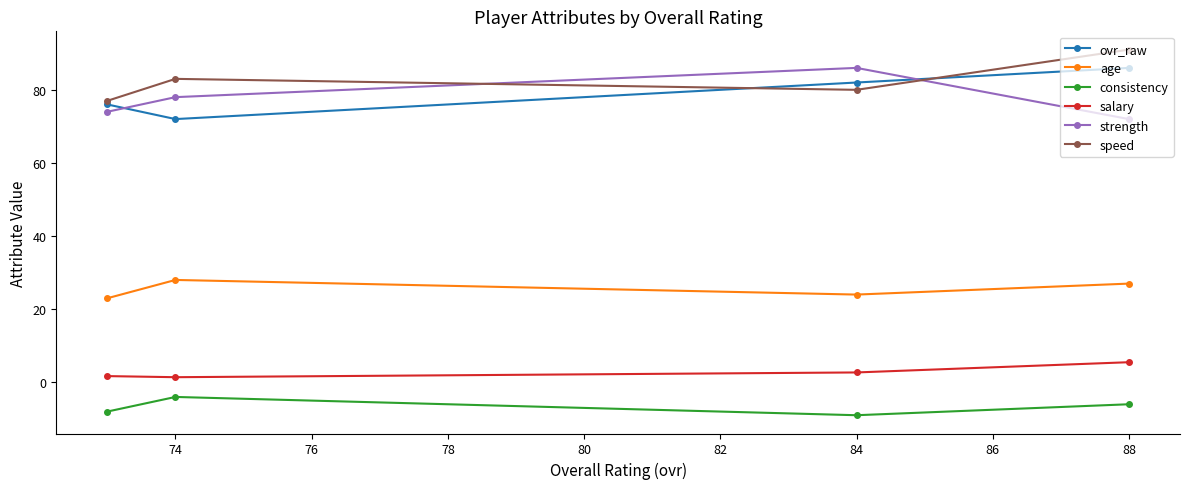

Is the value of strength at 74 greater than the value of consistency at 84?

Yes